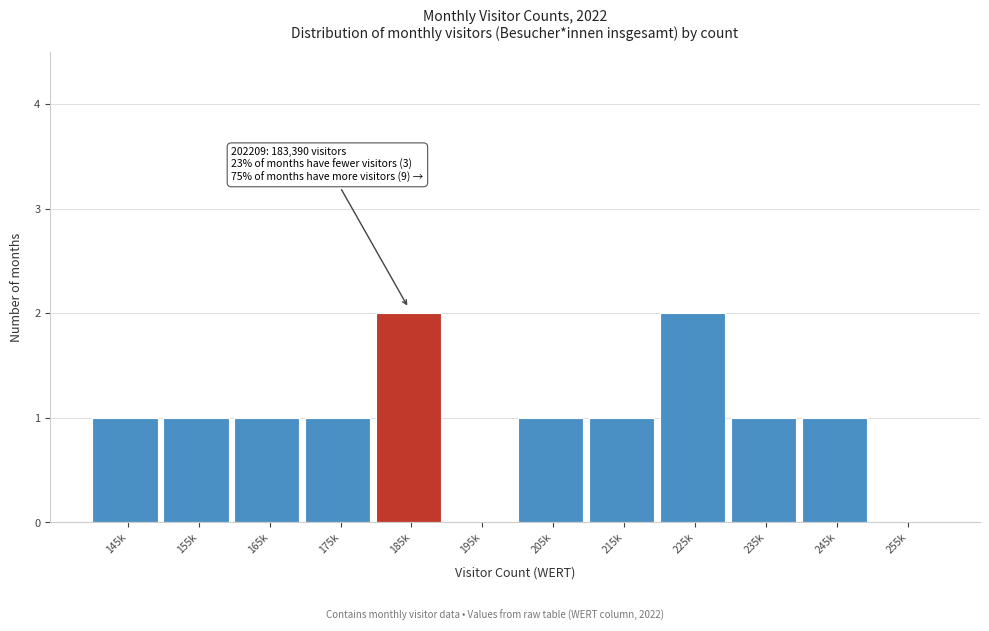

Reading right to left, transcribe all the data shown in this chart.

255k=0	245k=1	235k=1	225k=2	215k=1	205k=1	195k=0	185k=2	175k=1	165k=1	155k=1	145k=1